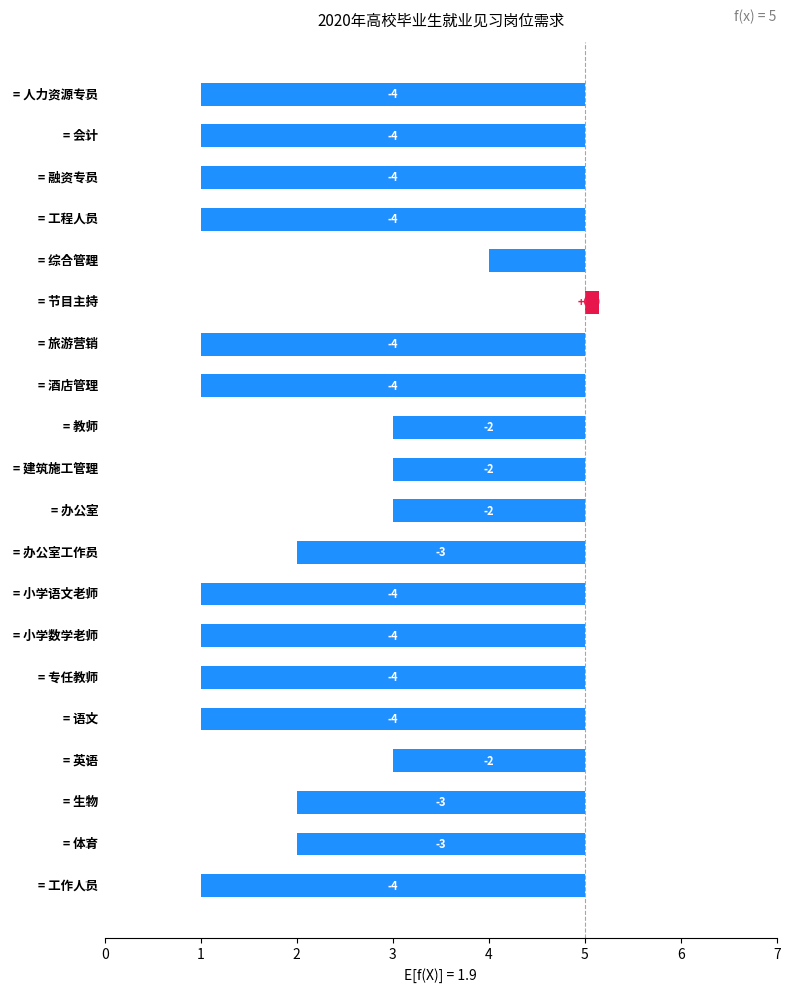

Where is the data nearest to the value 2?

8